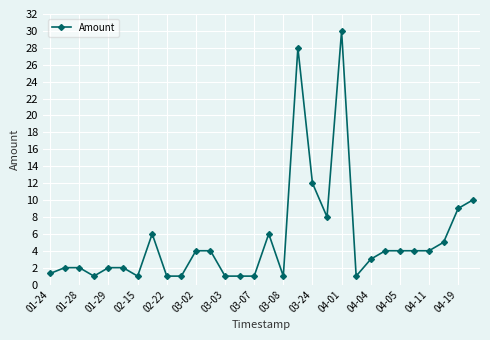

What is the value of the 3rd point from the left?

2.0